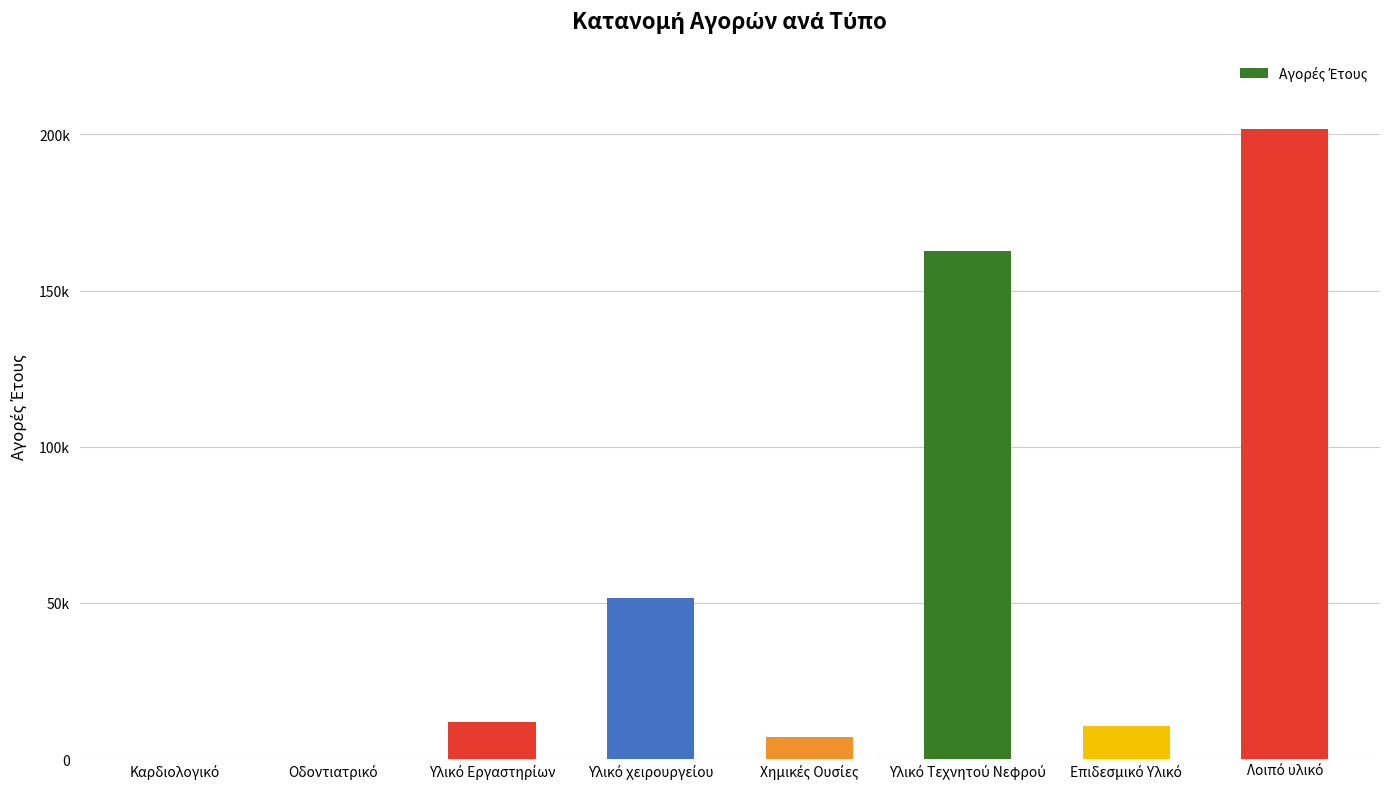

Are the bars horizontal?

No